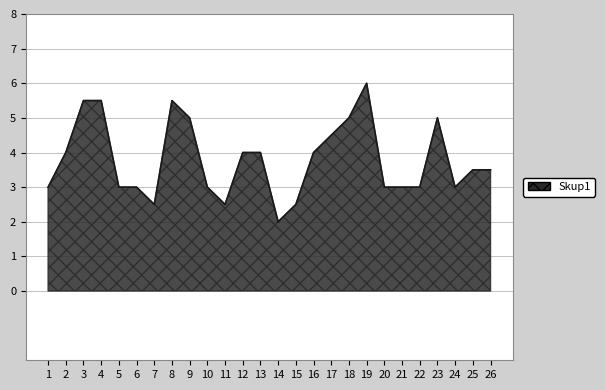

What value does the data have at 24?

3.0